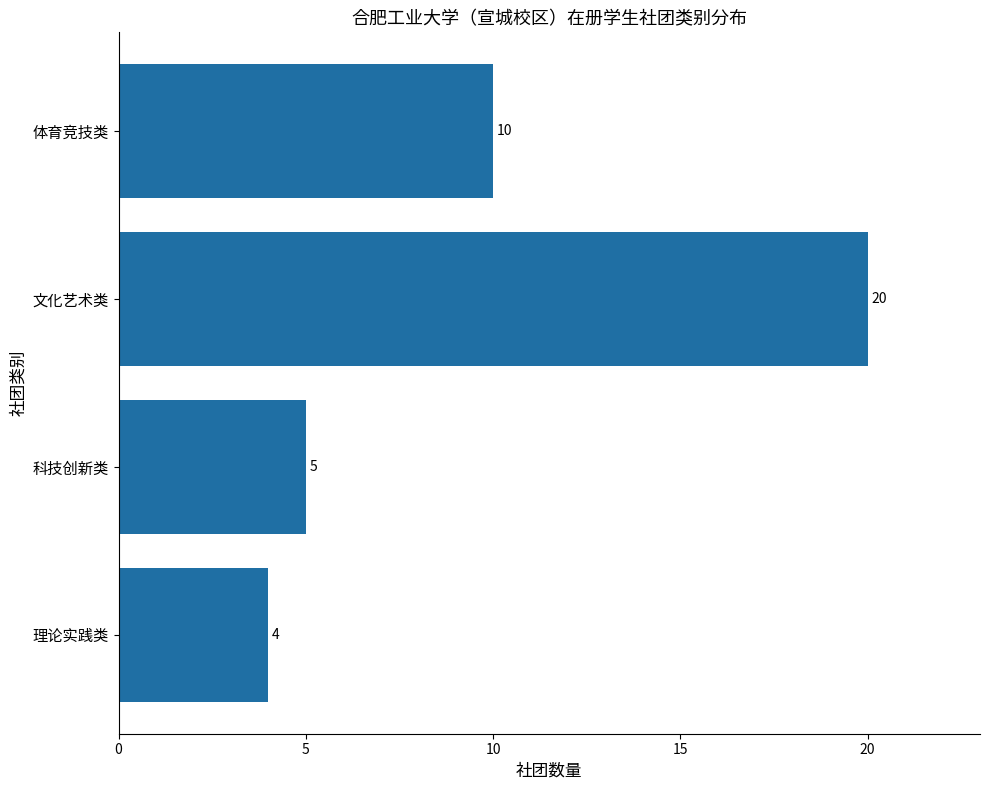

Reading bottom to top, extract all data points from this chart.

理论实践类=4	科技创新类=5	文化艺术类=20	体育竞技类=10